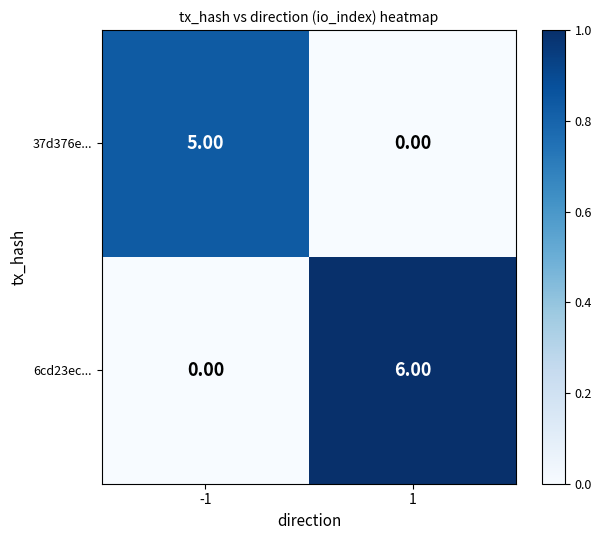

Between -1 and 1, which series saw the biggest shift?

6cd23ec...